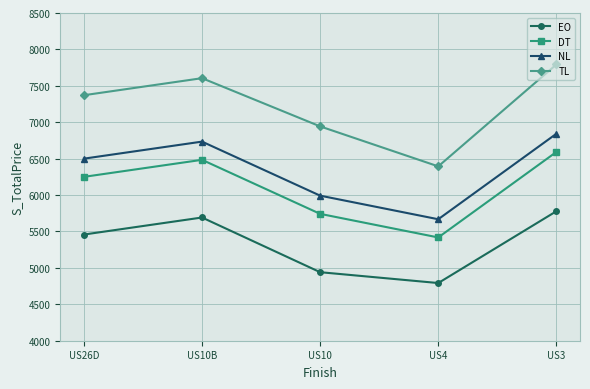

At how many categories does at least one series exceed 7653?

1